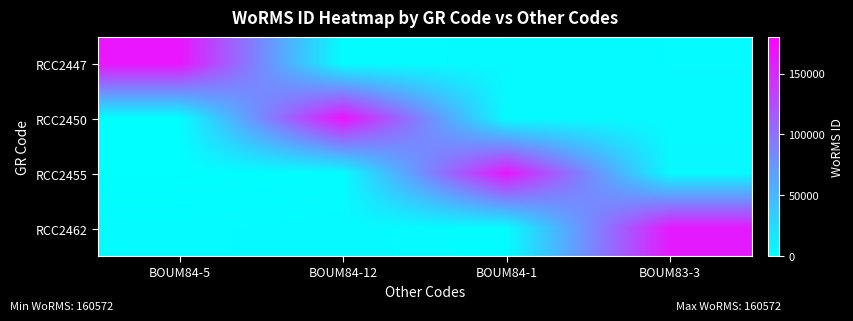

Which series has the widest spread of values?

RCC2450